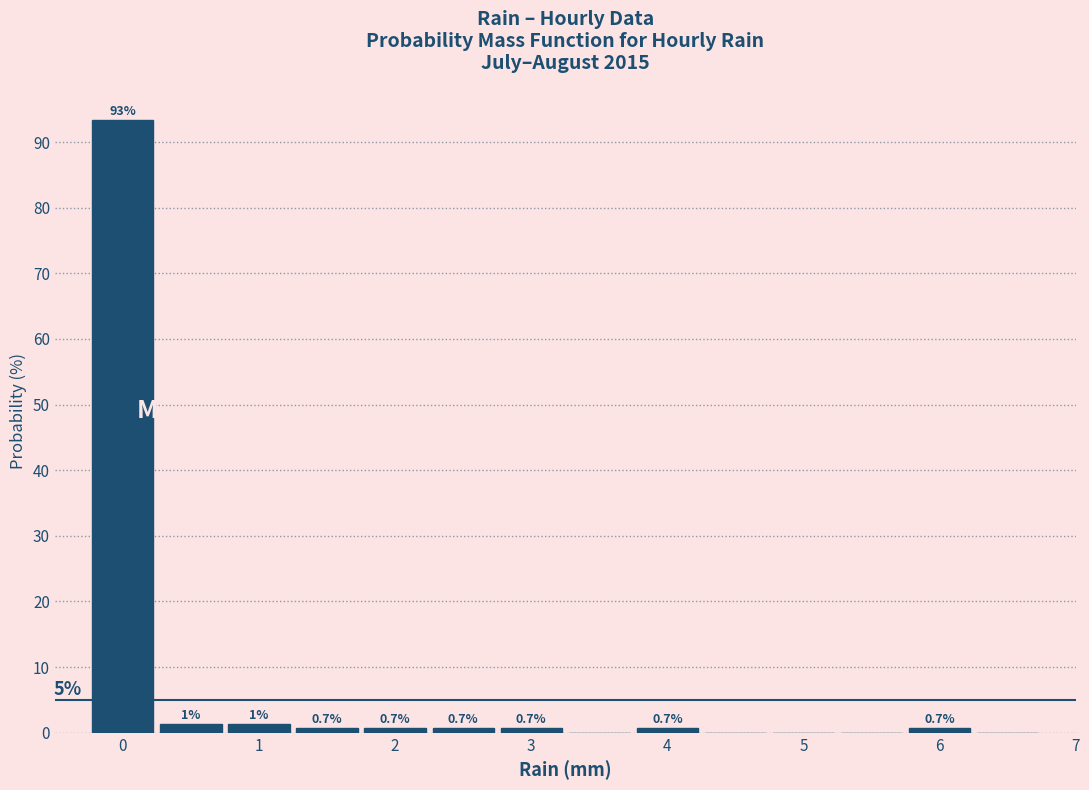

Which range on the x-axis has the tallest bar?

-0.25 to 0.25